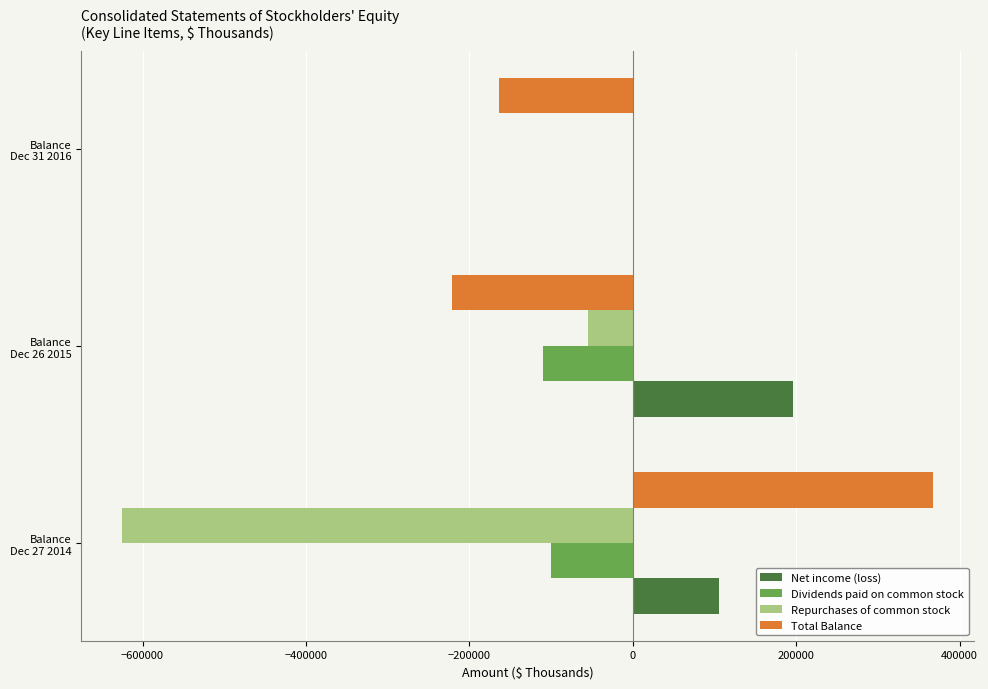

What is the sum of all Total Balance values?

-16042